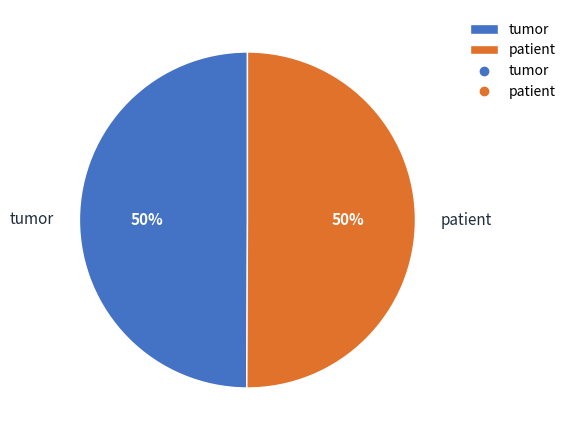

What is the ratio of the value at tumor to the value at patient?

1.0